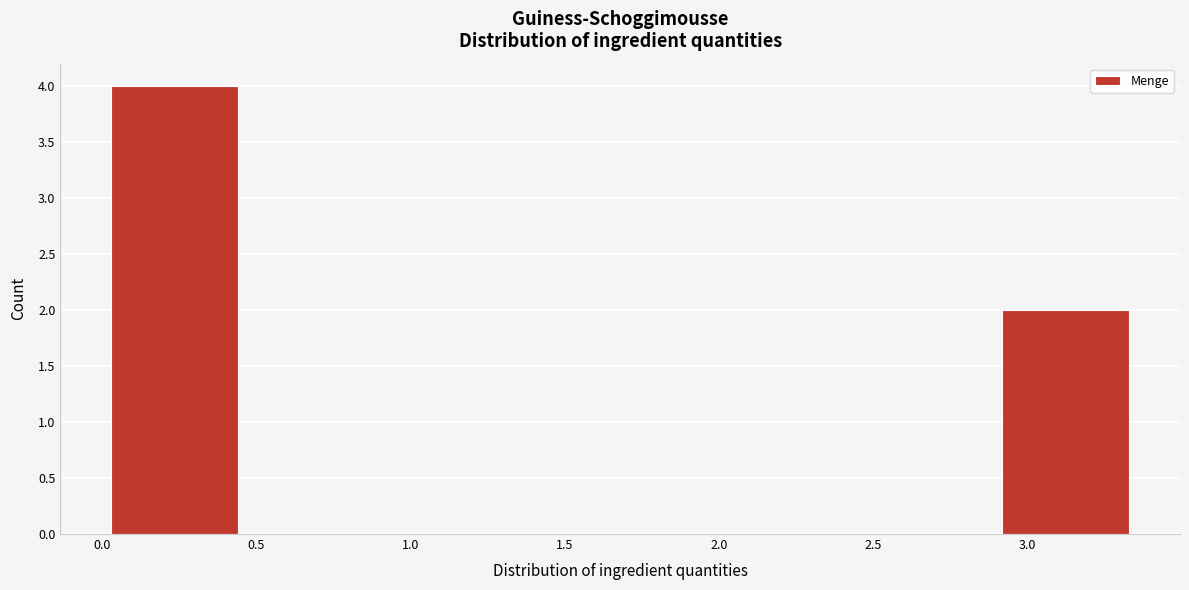

How tall is the bar that spans 0.05 to 0.45 on the x-axis? Neither the bar edges nor the heights are printed on the chart, so give them approximately, as read against the axes.

4